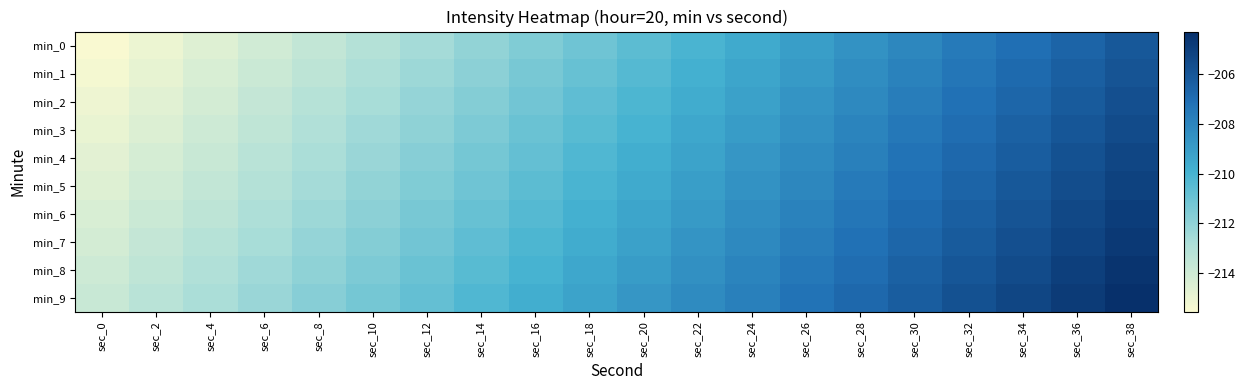

Which series has the largest range (max minus min)?

min_0